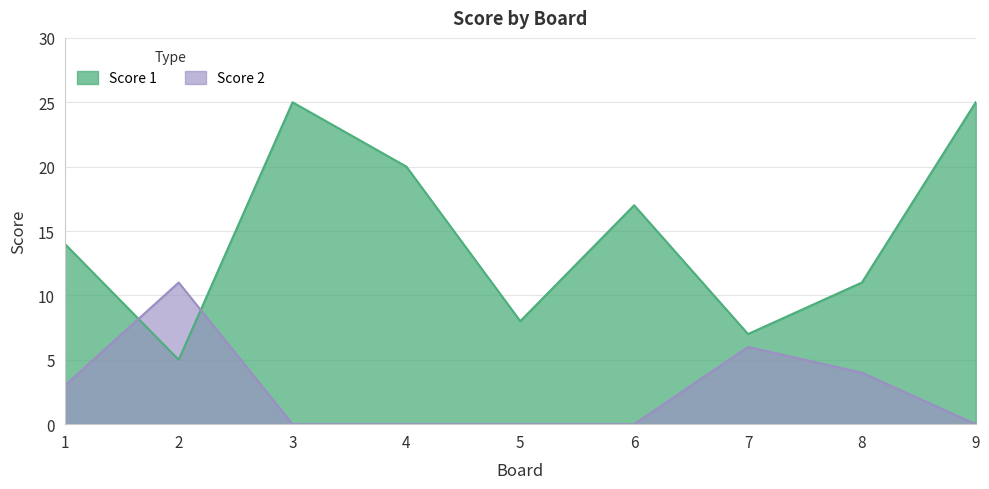

List the labels in order of Score 2 value, smallest first.

3, 4, 5, 6, 9, 1, 8, 7, 2